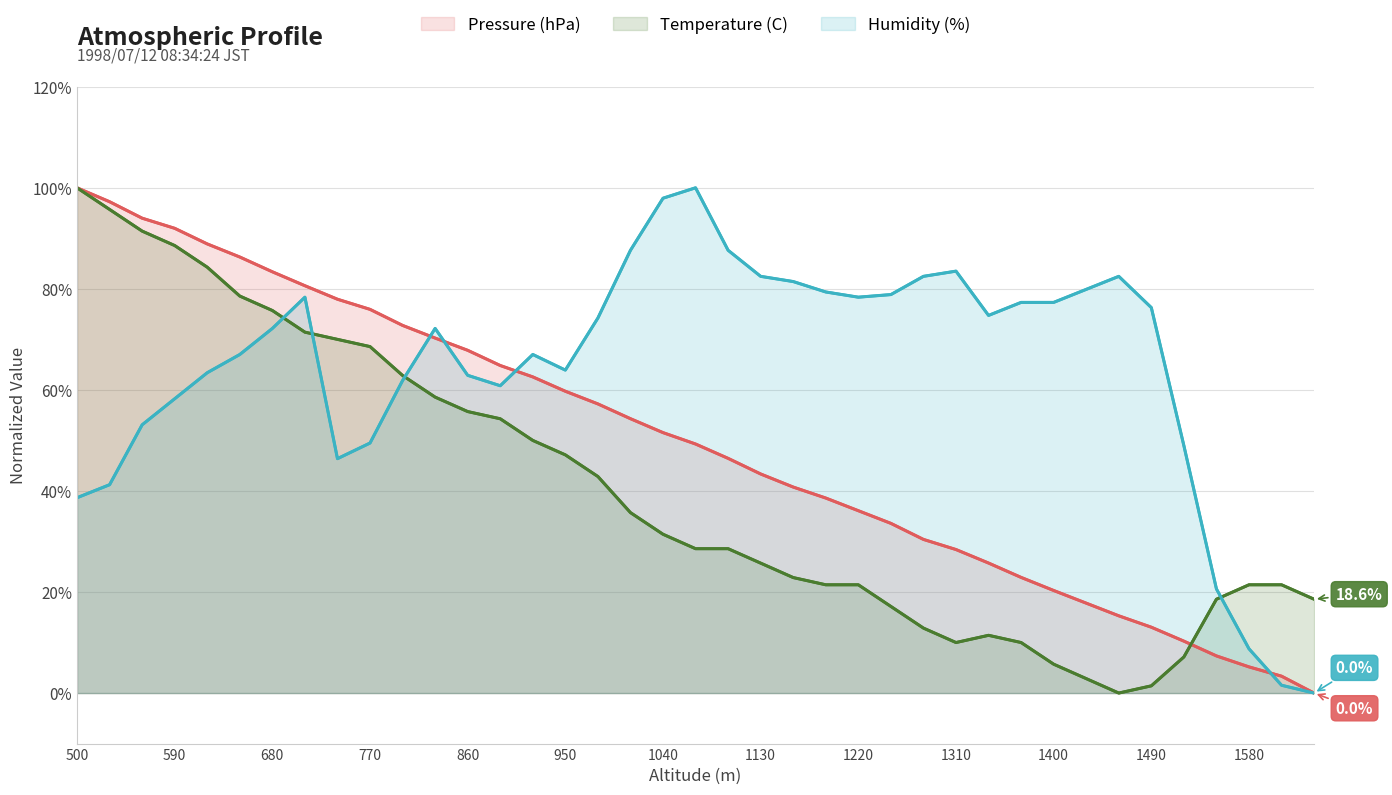

After their last crossing, which series has the higher values: Temperature (C) or Humidity (%)?

Temperature (C)